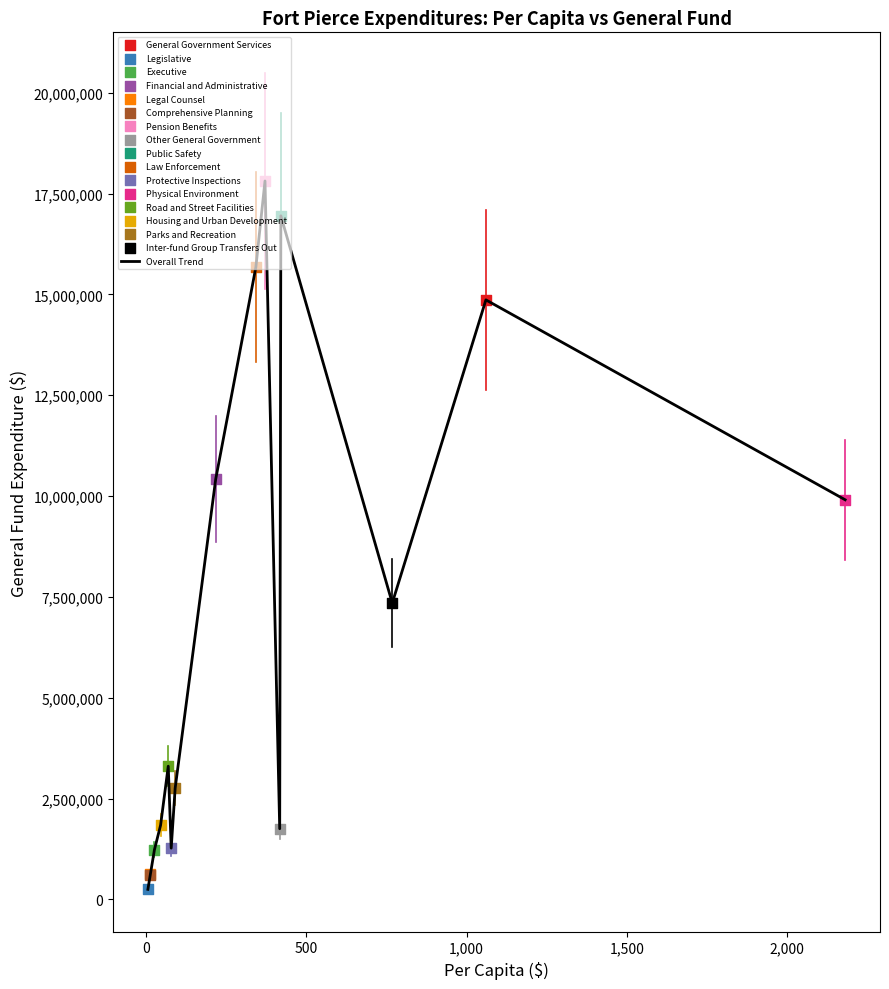

What is the maximum value shown in the chart?

17812011